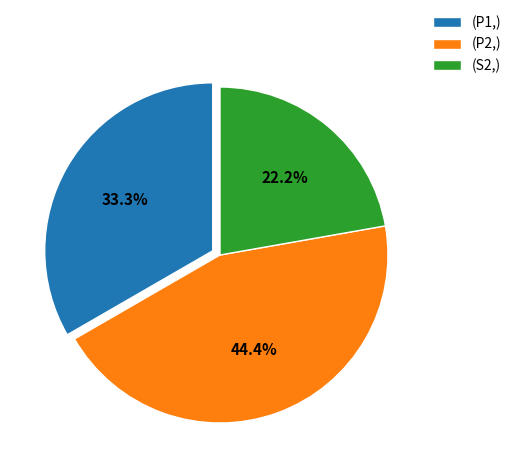

Rank the categories by value from highest to lowest.

(P2,), (P1,), (S2,)